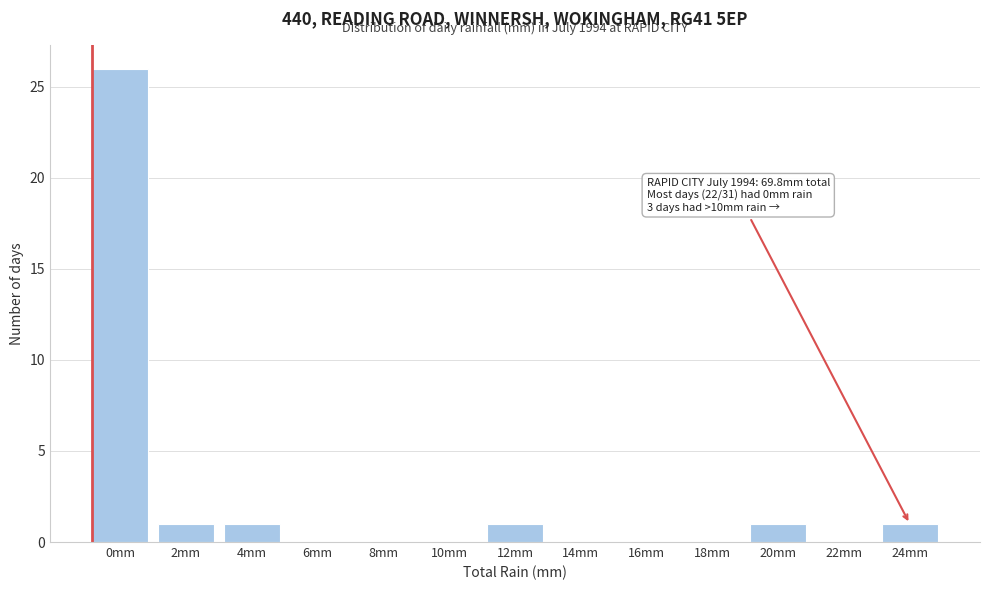

Reading right to left, extract all data points from this chart.

24mm=1	22mm=0	20mm=1	18mm=0	16mm=0	14mm=0	12mm=1	10mm=0	8mm=0	6mm=0	4mm=1	2mm=1	0mm=26